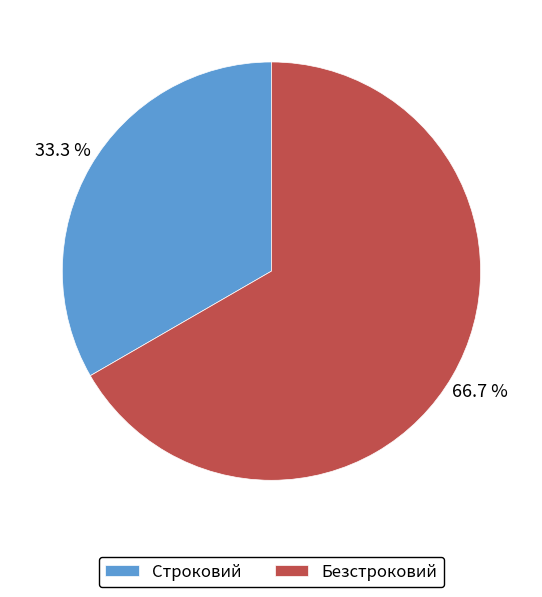

How many segments does this pie chart have?

2